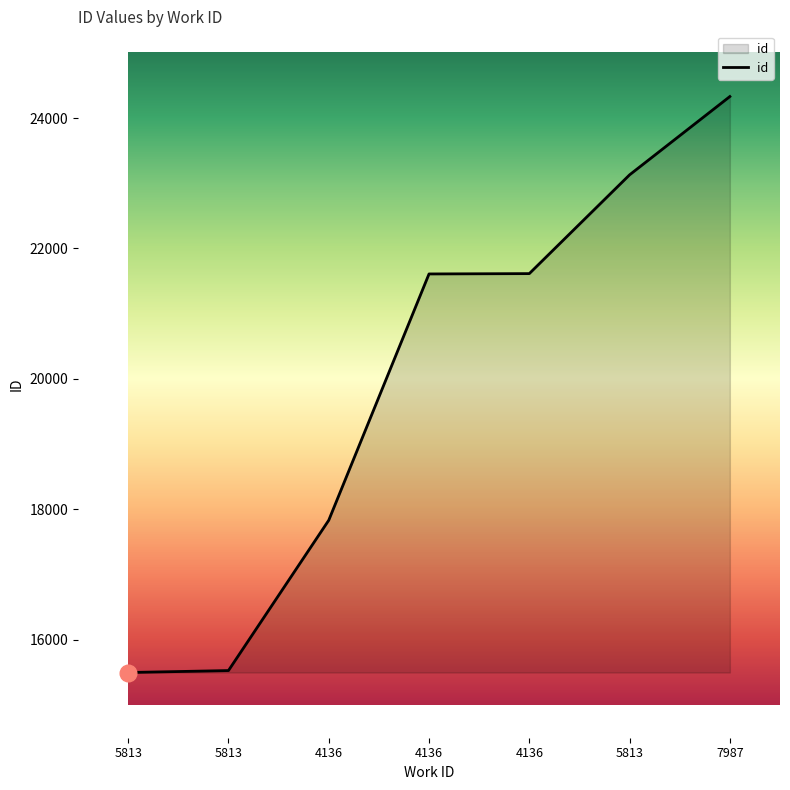

How many lines are shown in the chart?

1